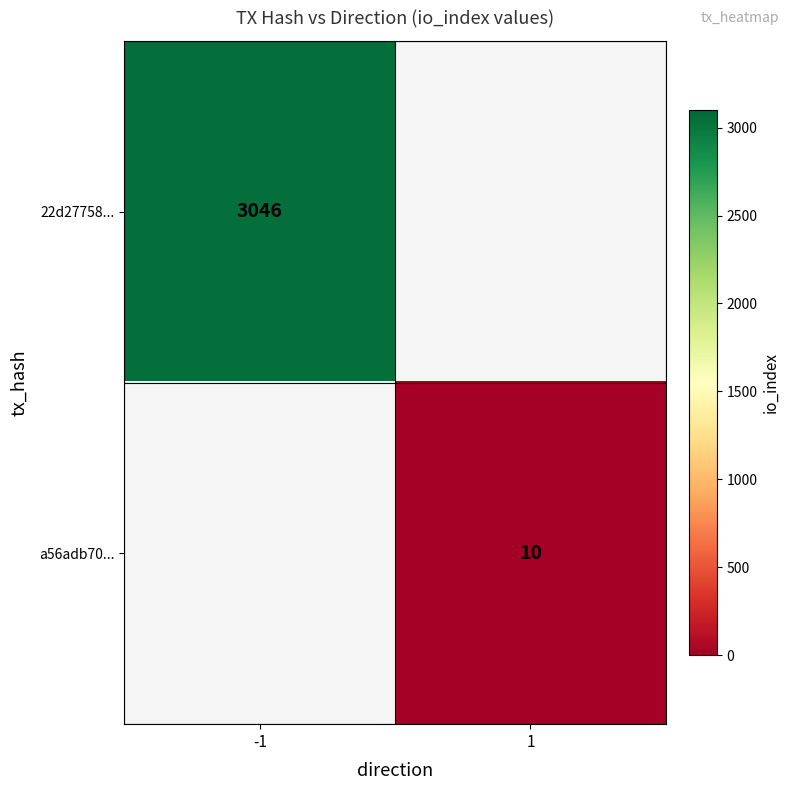

What is the smallest value displayed?

10.0